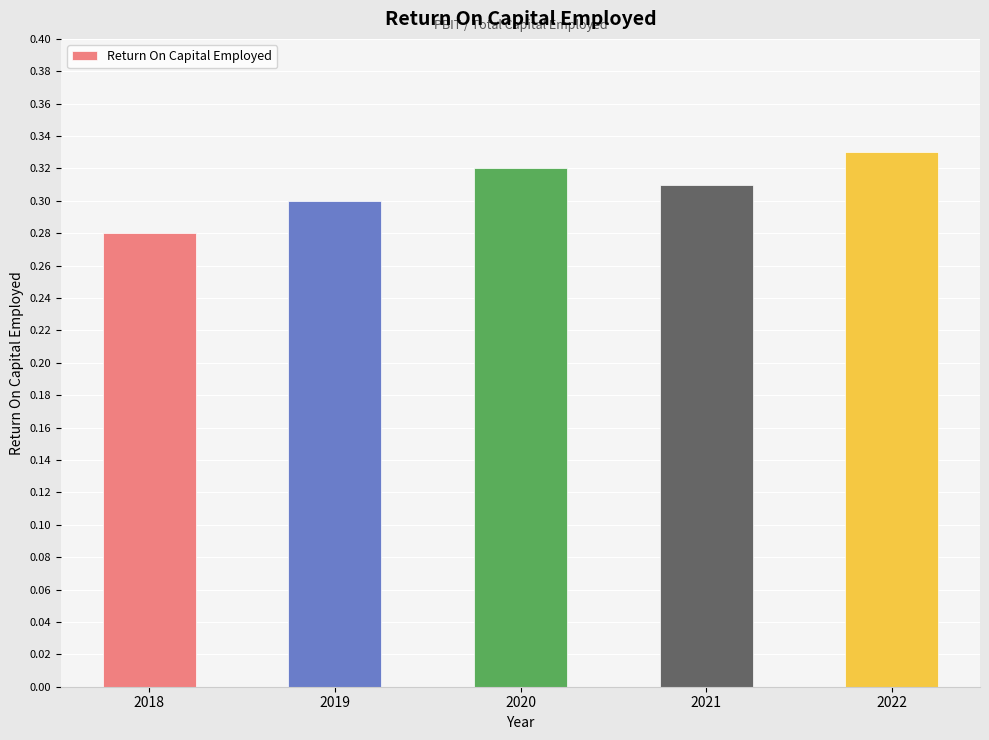

Rank the categories by value from lowest to highest.

2018, 2019, 2021, 2020, 2022